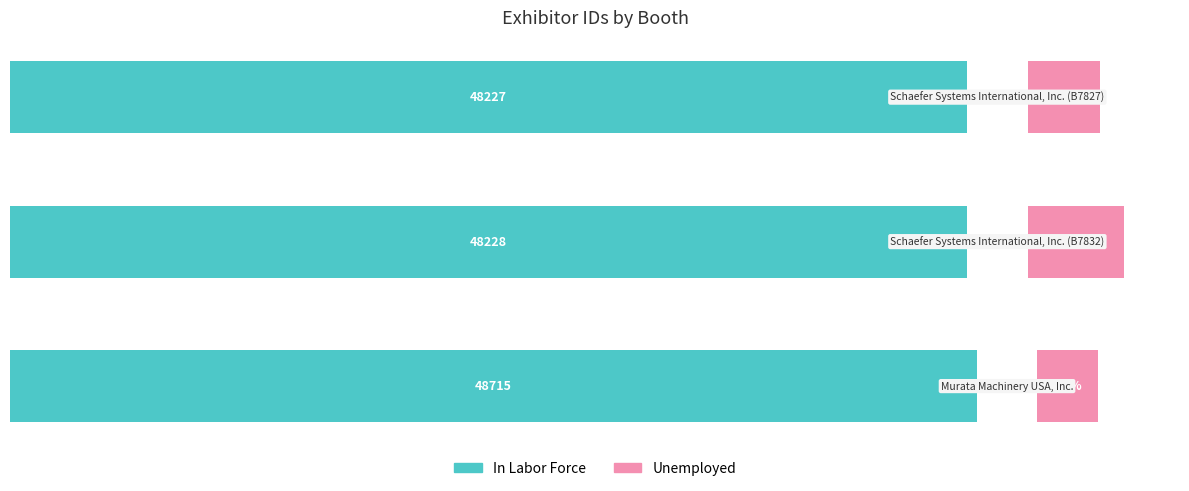

List the series in order of their overall mean, highest first.

In Labor Force, Unemployed